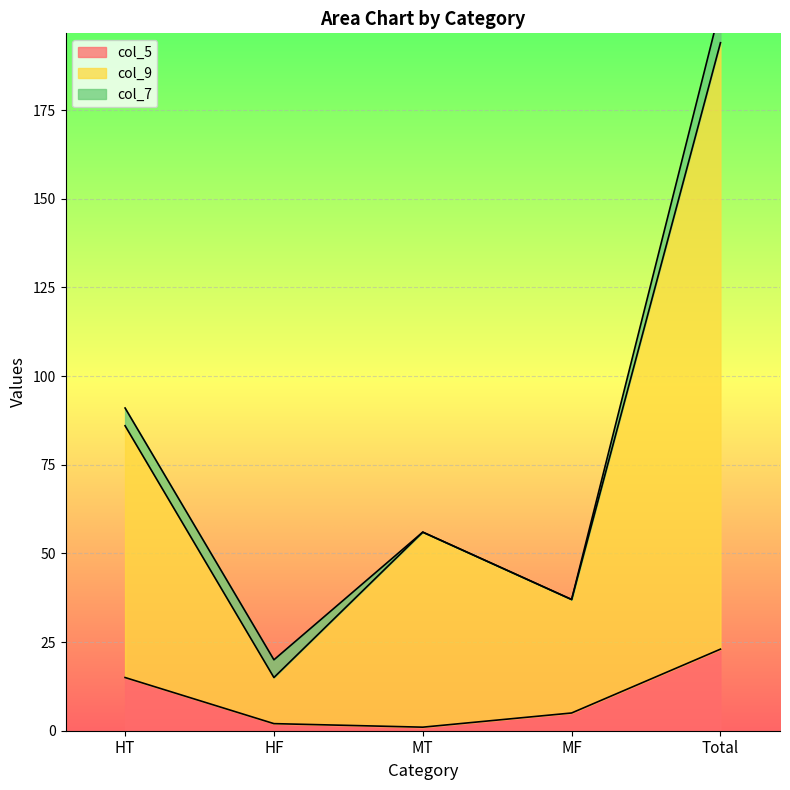

Is it true that col_9 equals 15 at HF?

True